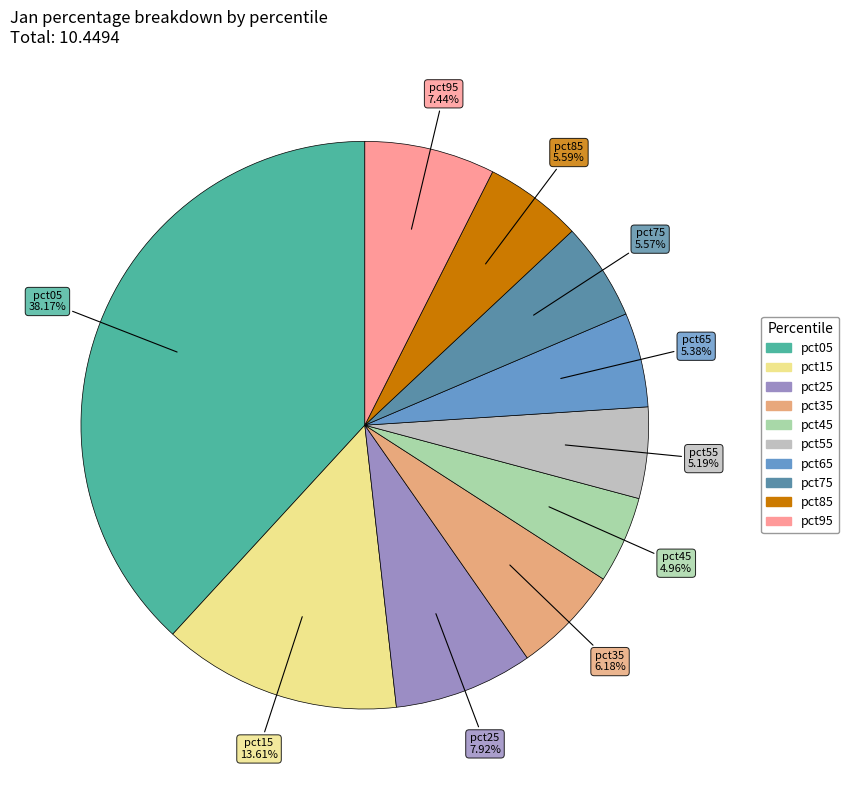

To the nearest percent, what portion does pct95 represent?

7%